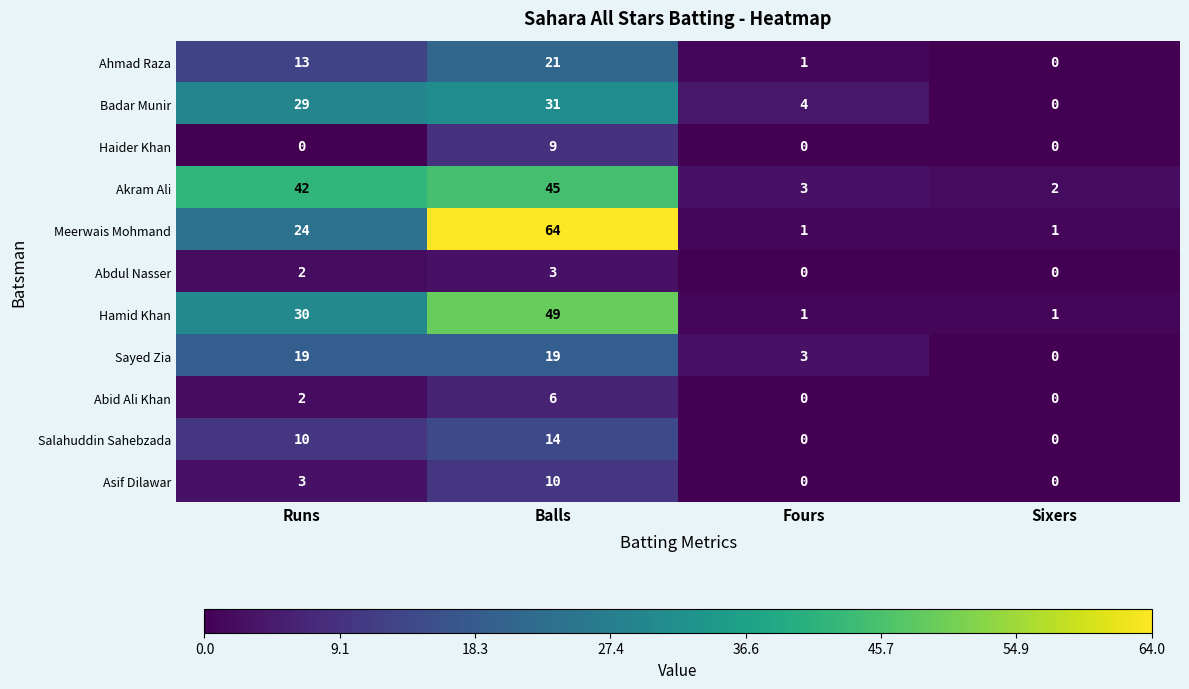

What is the difference between the highest and lowest values at Fours?

4